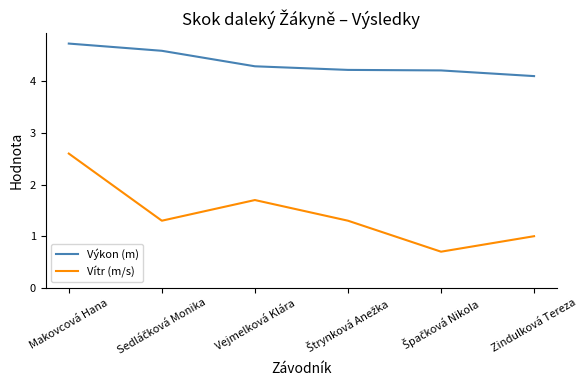

What is the approximate value of Vítr (m/s) at Makovcová Hana?

2.6